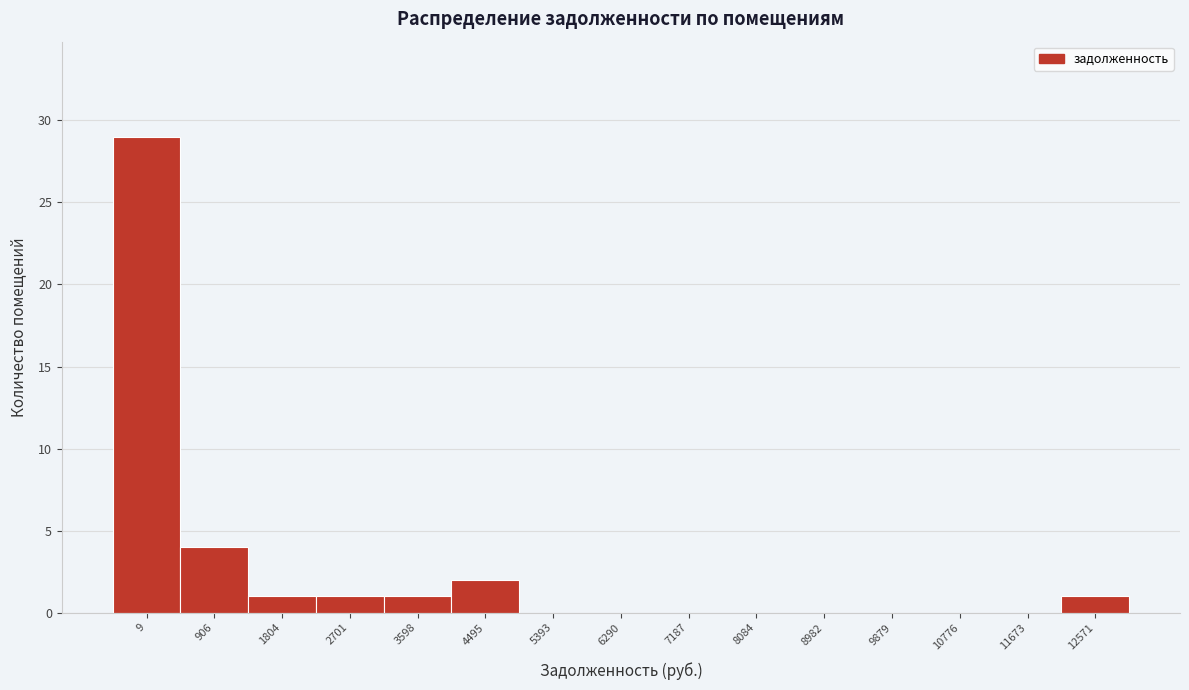

Reading left to right, list all the values displayed in this chart.

9=29	906=4	1804=1	2701=1	3598=1	4495=2	5393=0	6290=0	7187=0	8084=0	8982=0	9879=0	10776=0	11673=0	12571=1